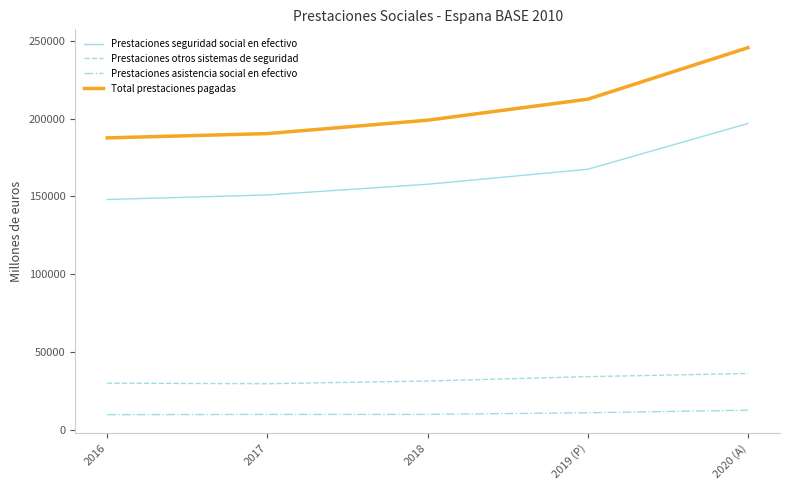

True or false: Prestaciones asistencia social en efectivo and Prestaciones seguridad social en efectivo cross at least once.

False